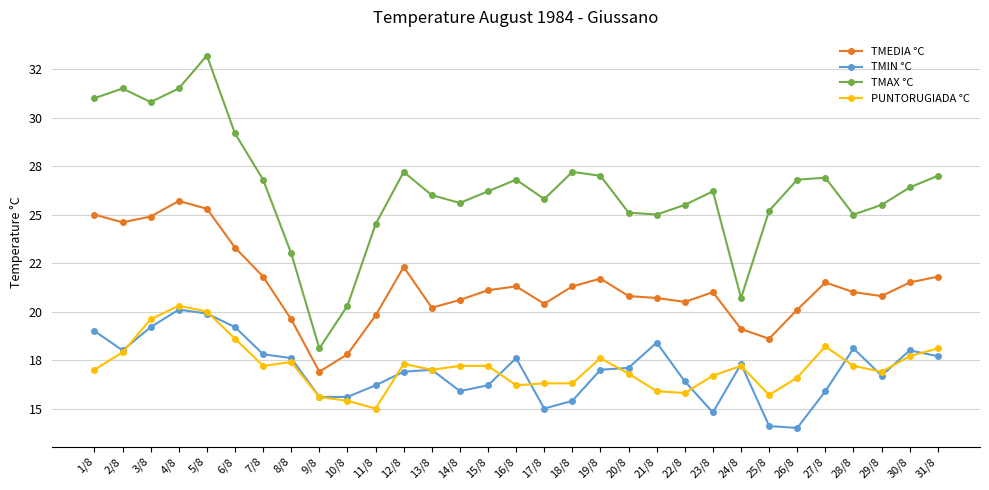

True or false: PUNTORUGIADA °C and TMEDIA °C cross at least once.

False